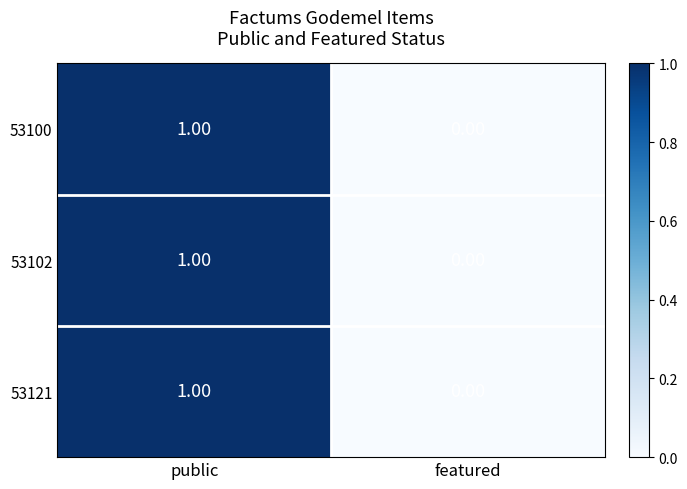

At which category is the sum across all series the highest?

public